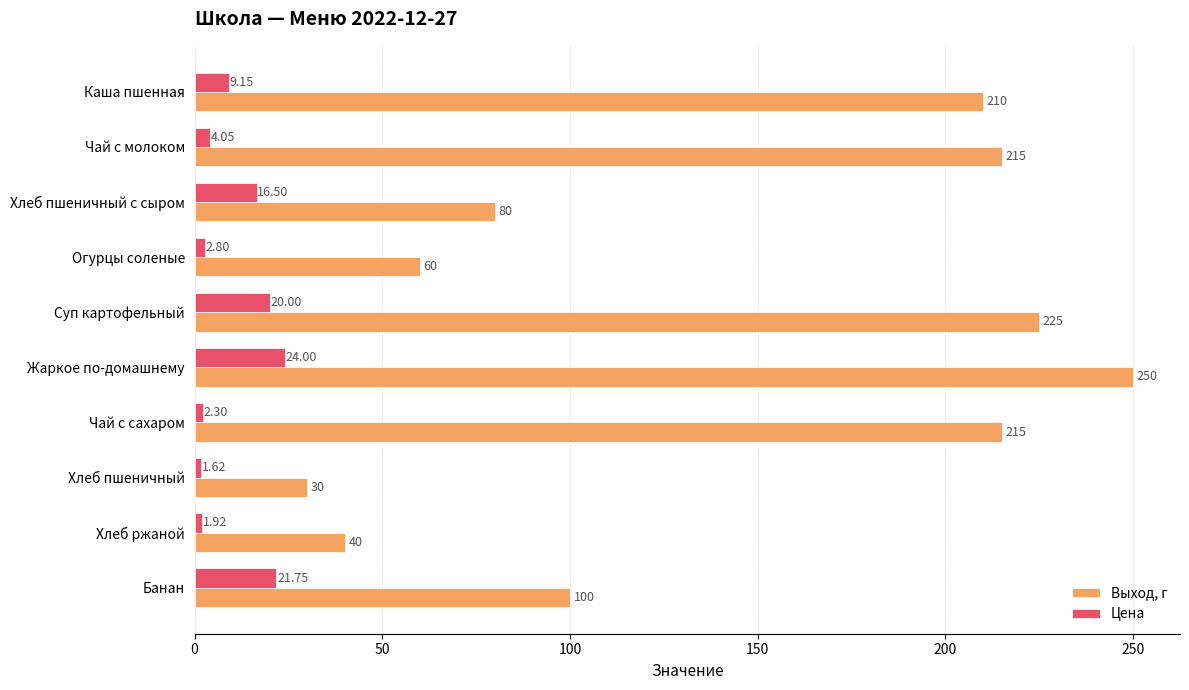

How many categories are shown in the chart?

10